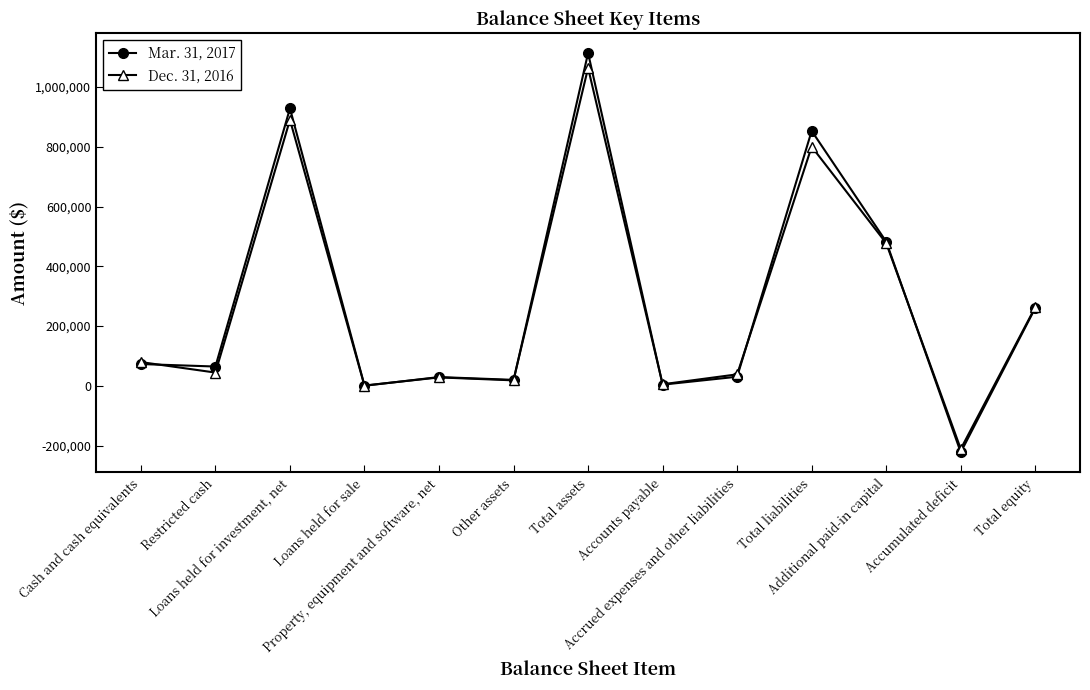

Where do Dec. 31, 2016 and Mar. 31, 2017 first cross each other?

Cash and cash equivalents and Restricted cash